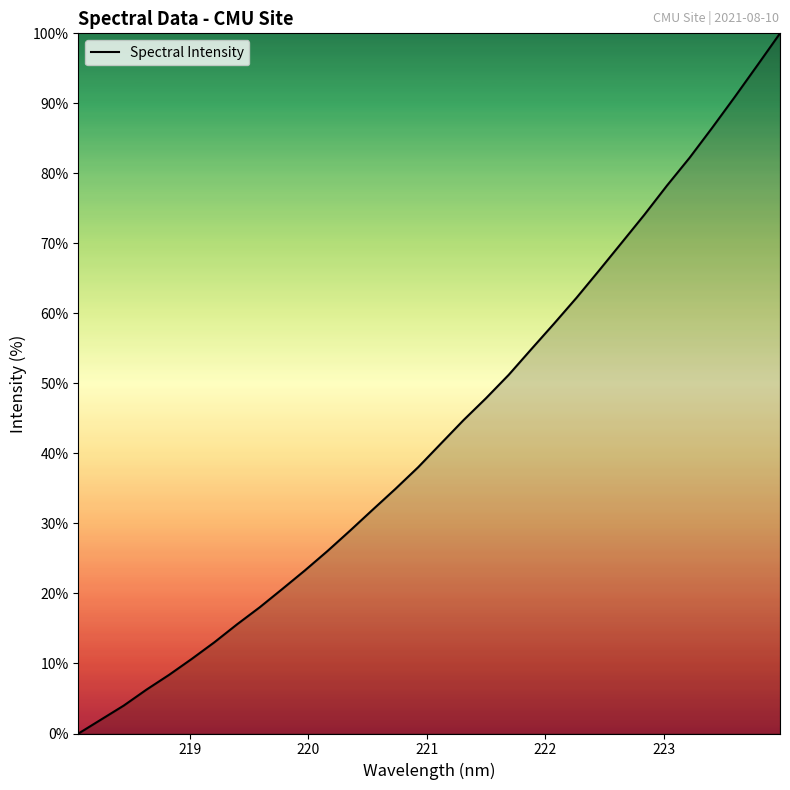

What is the difference between the maximum and minimum values?

100.0